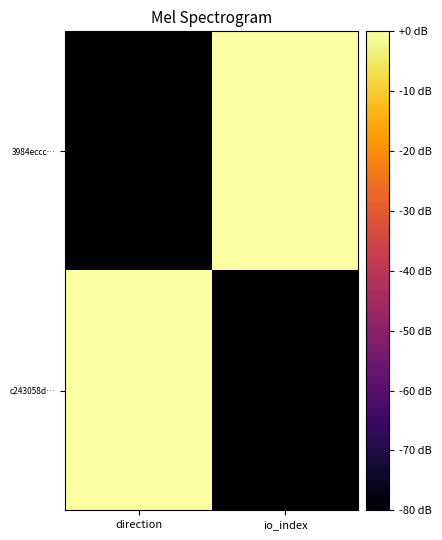

Rank the series by their maximum value, from highest to lowest.

3984eccc…, c243058d…